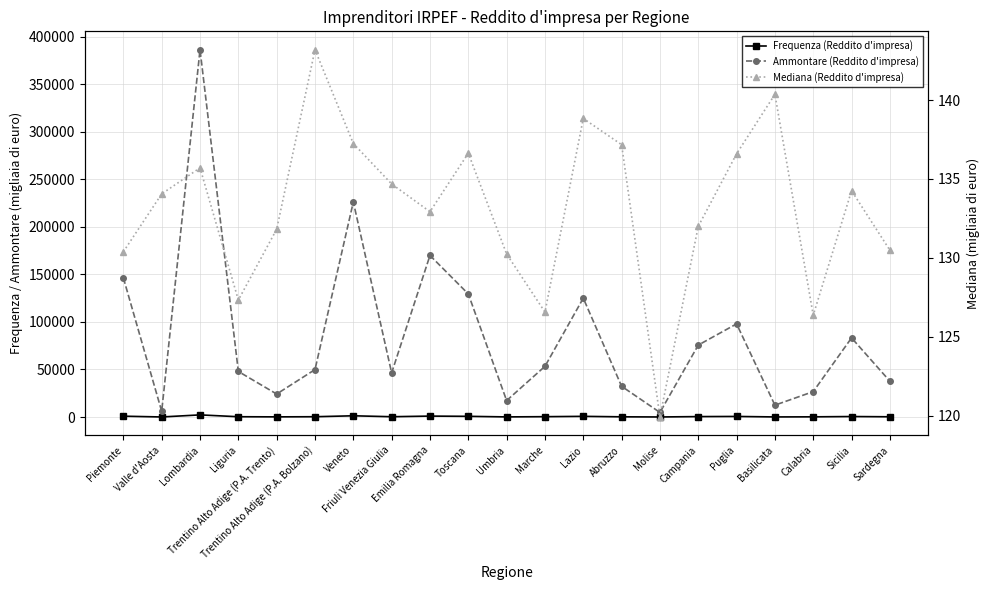

How many series are shown in this chart?

3